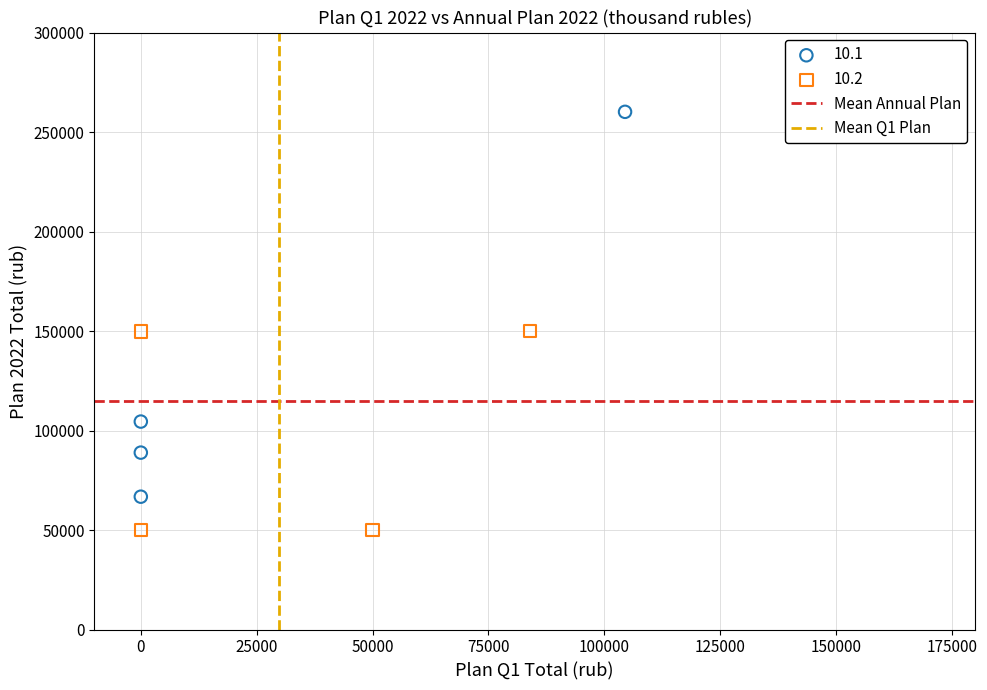

Which series reaches the minimum Y coordinate?

10.2